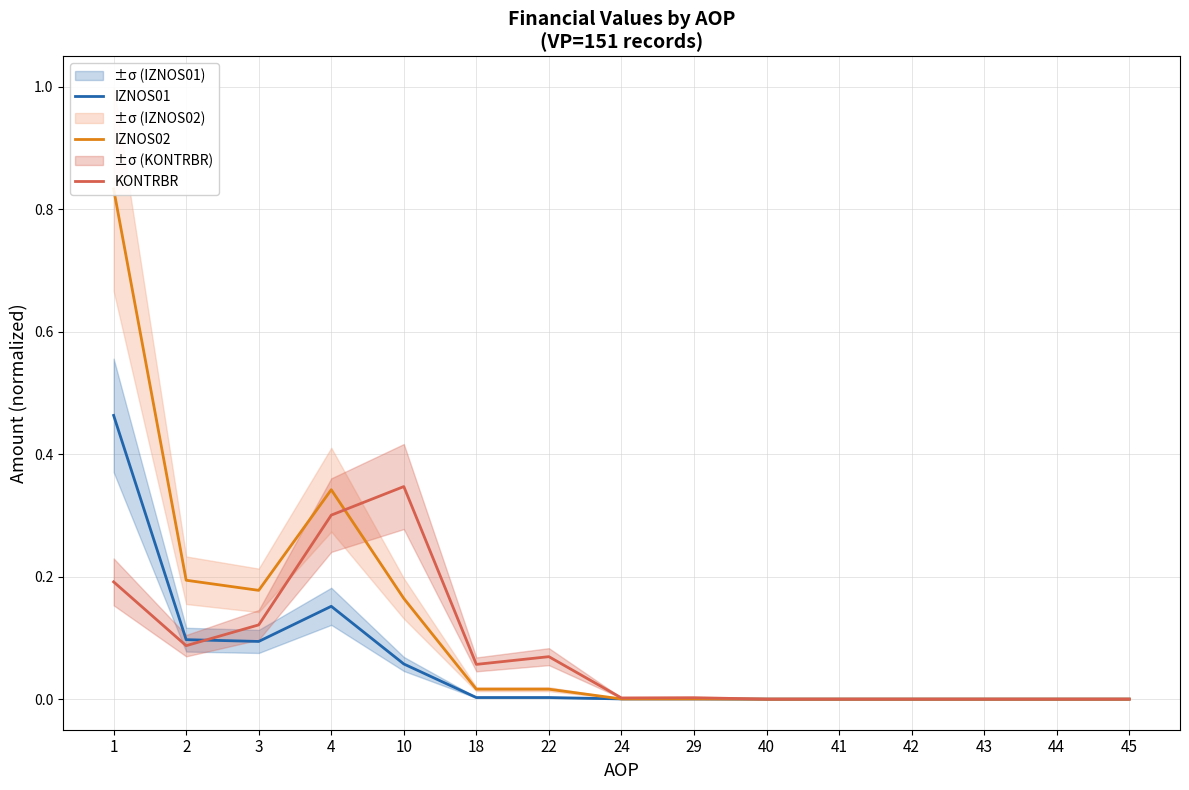

What is the maximum value for IZNOS01?

0.5